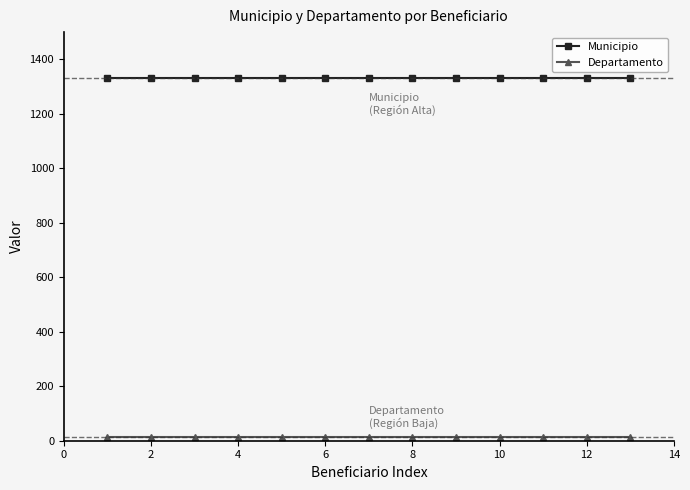

At how many categories does at least one series exceed 801?

13